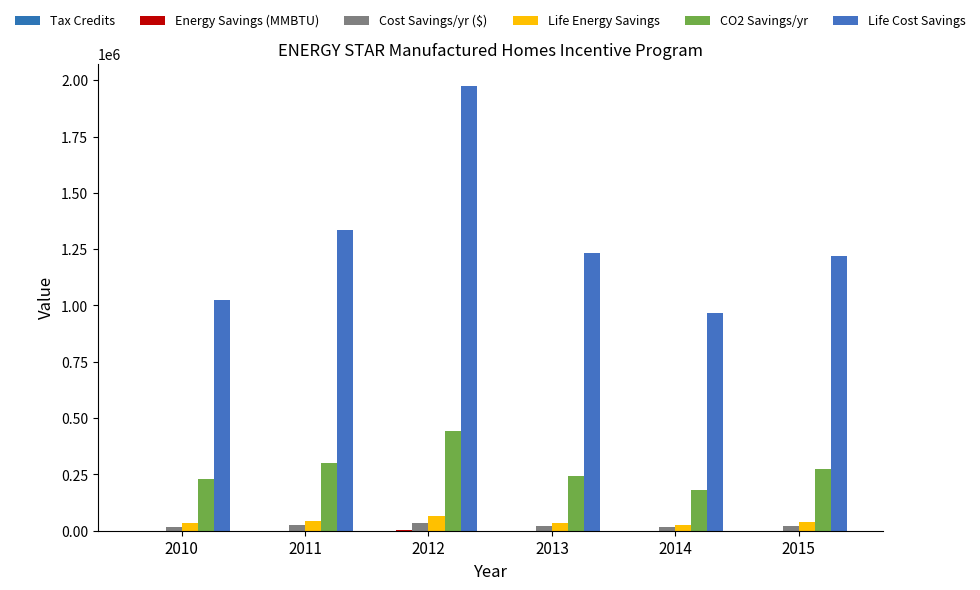

Which label corresponds to the smallest value in the chart?

2014